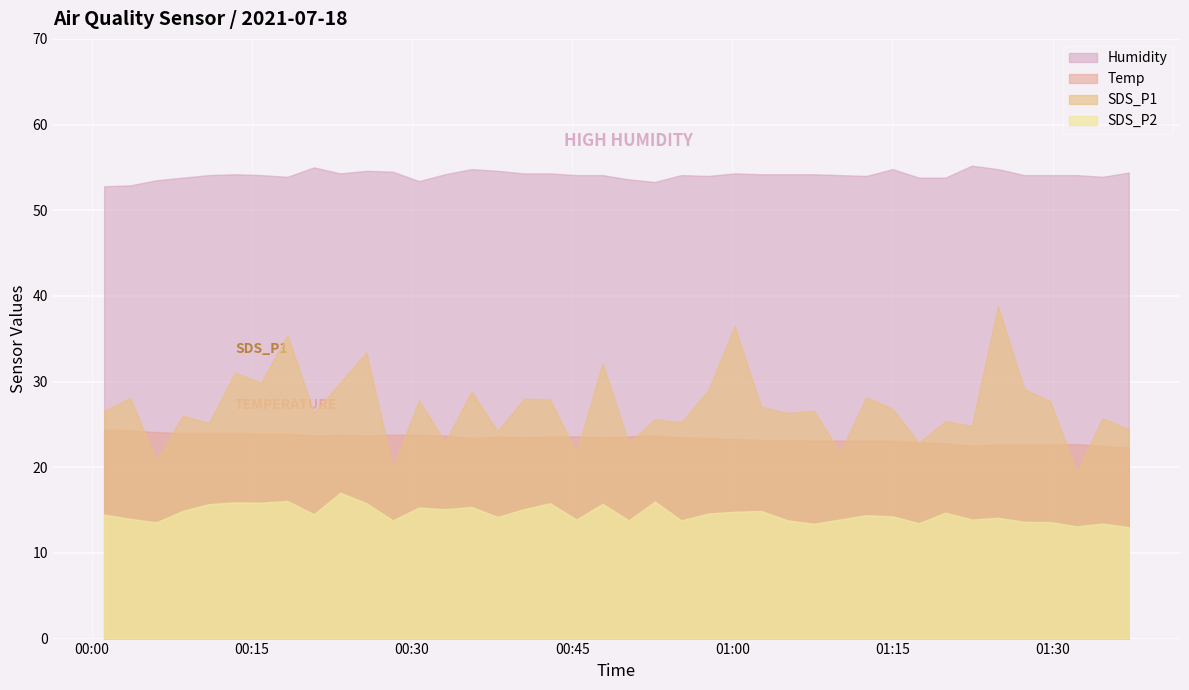

Rank the series by their maximum value, from lowest to highest.

SDS_P2, Temp, SDS_P1, Humidity